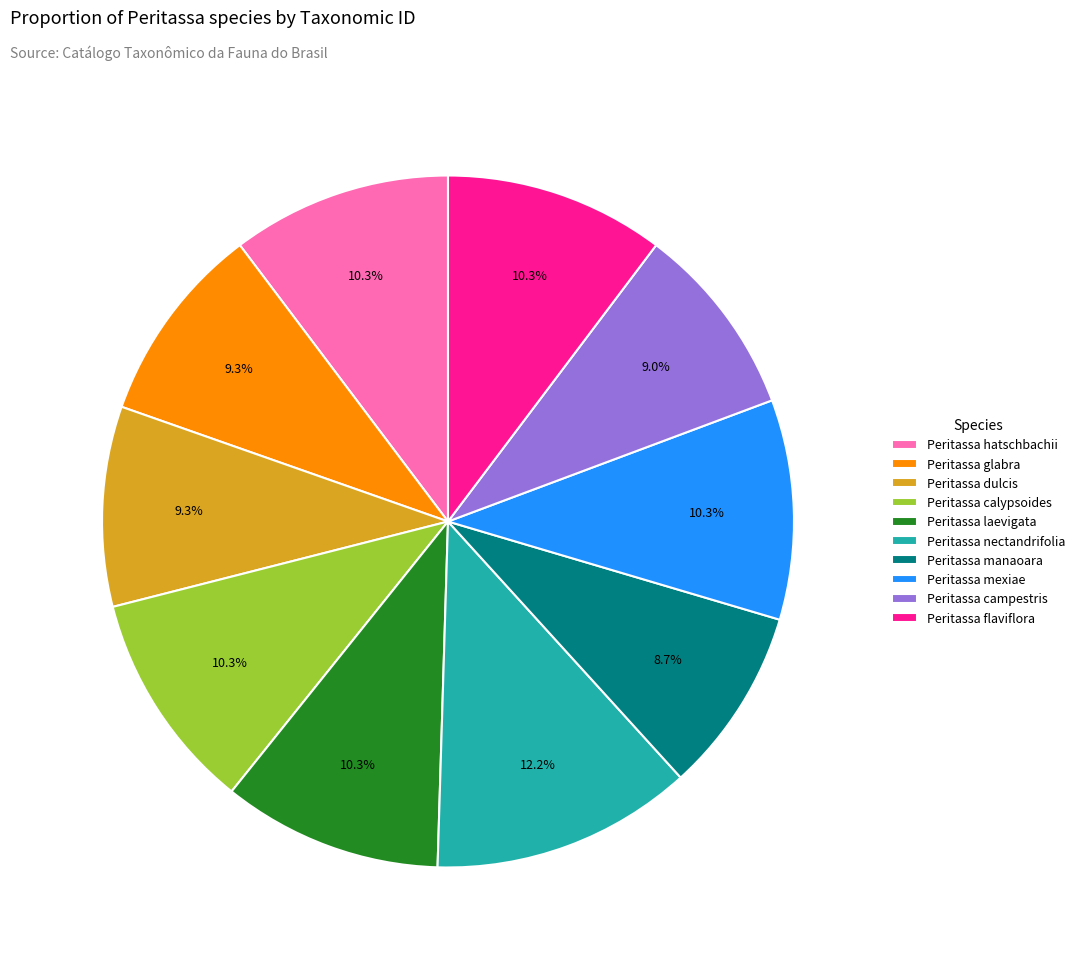

Is it true that Peritassa campestris is 9% of the pie?

True